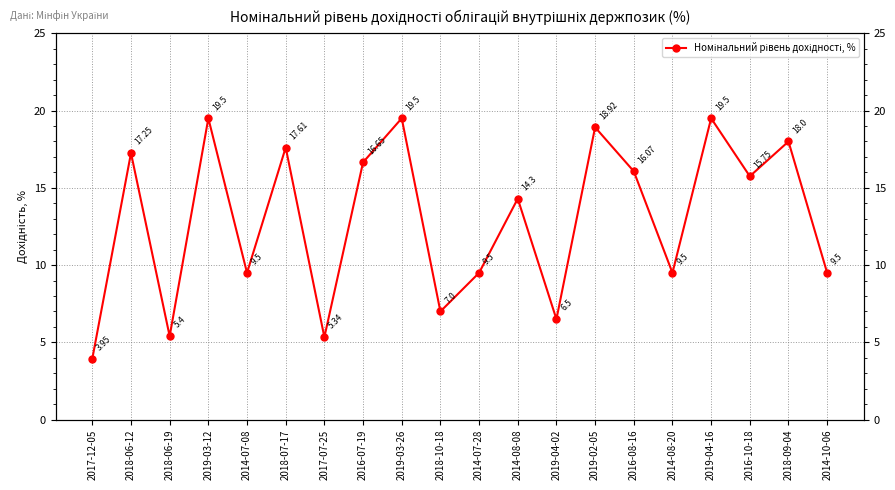

How many values exceed 15?

10